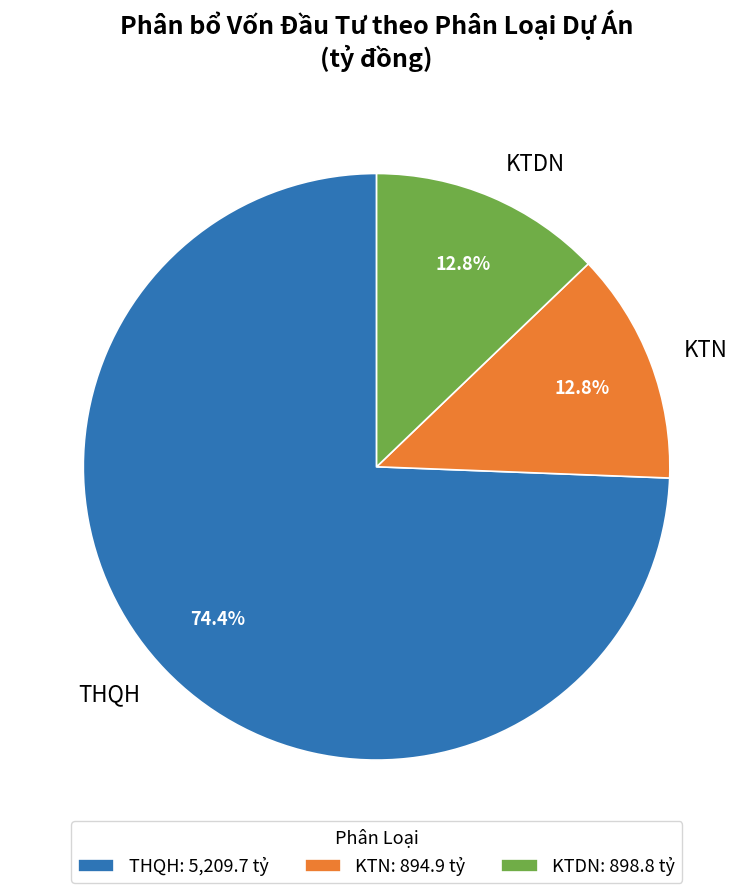

What is the total percentage of KTDN and KTN?

25.6%